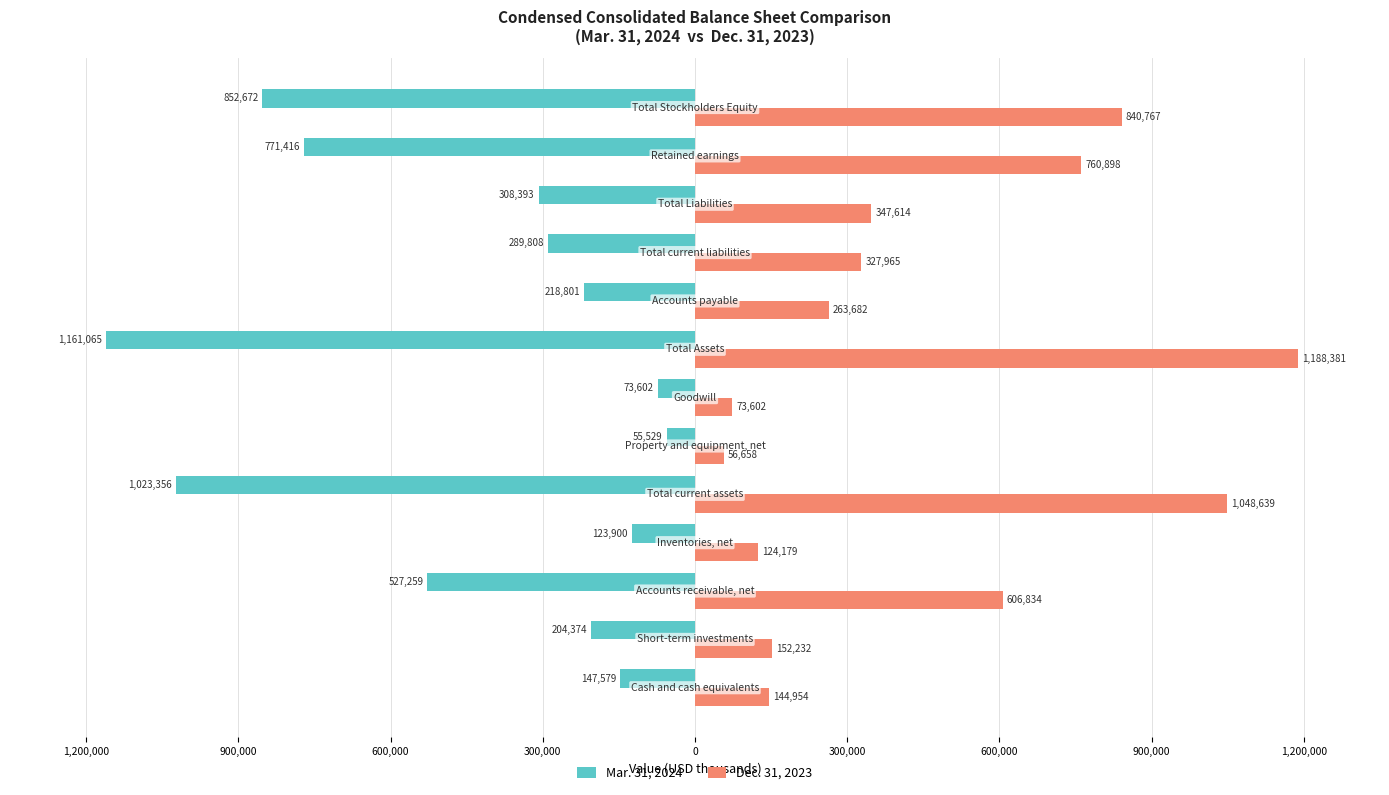

What is the sum of all Dec. 31, 2023 values?

5936405